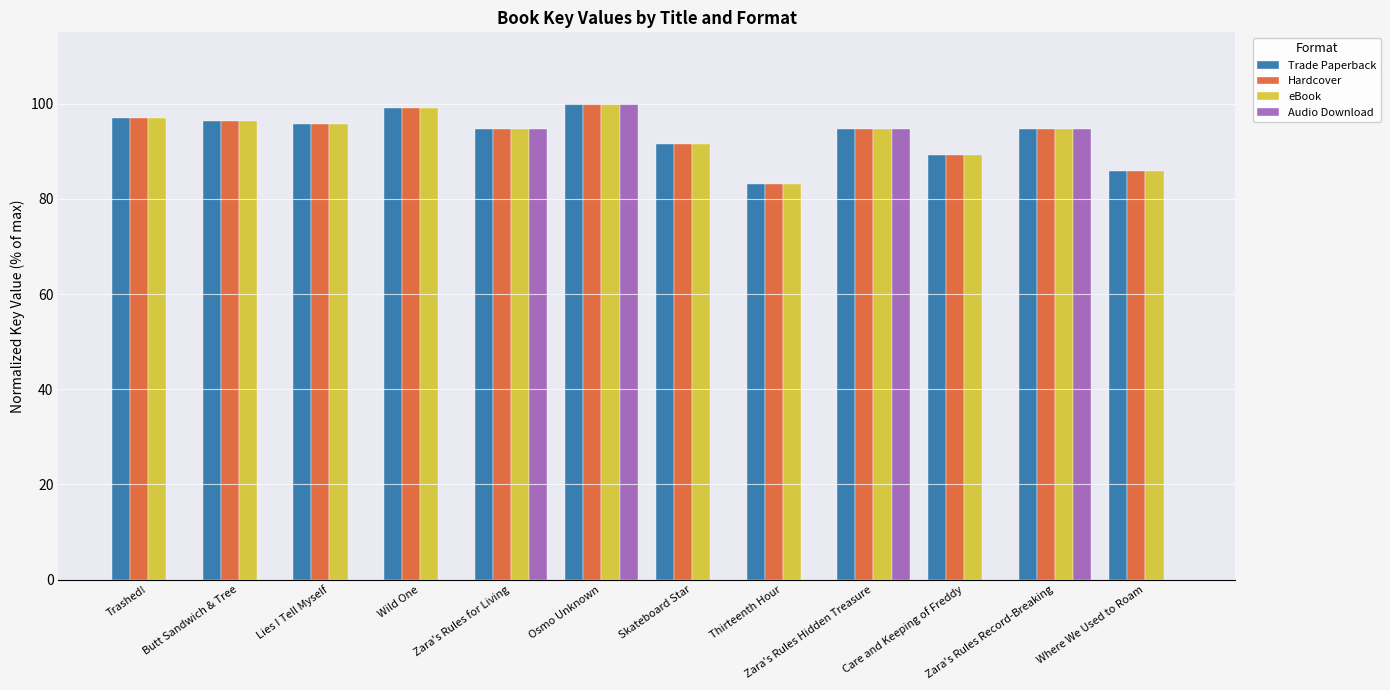

Read the Audio Download value at Osmo Unknown.

100.0